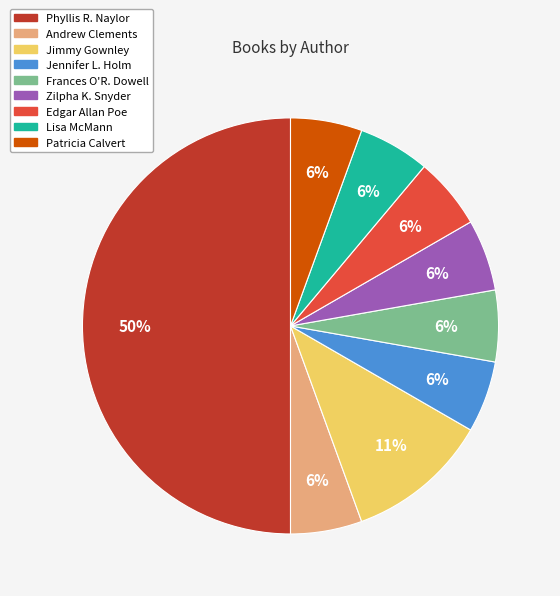

To the nearest percent, what is the average slice percentage?

11%